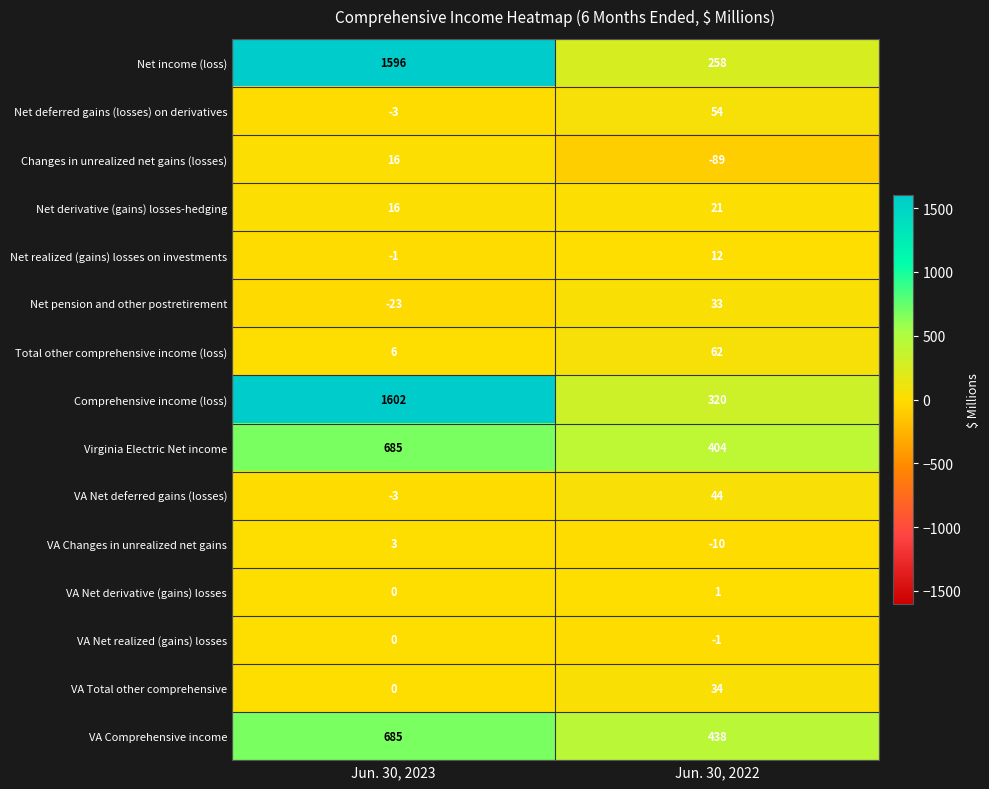

The Net realized (gains) losses on investments series shows -1 at Jun. 30, 2023. True or false?

True